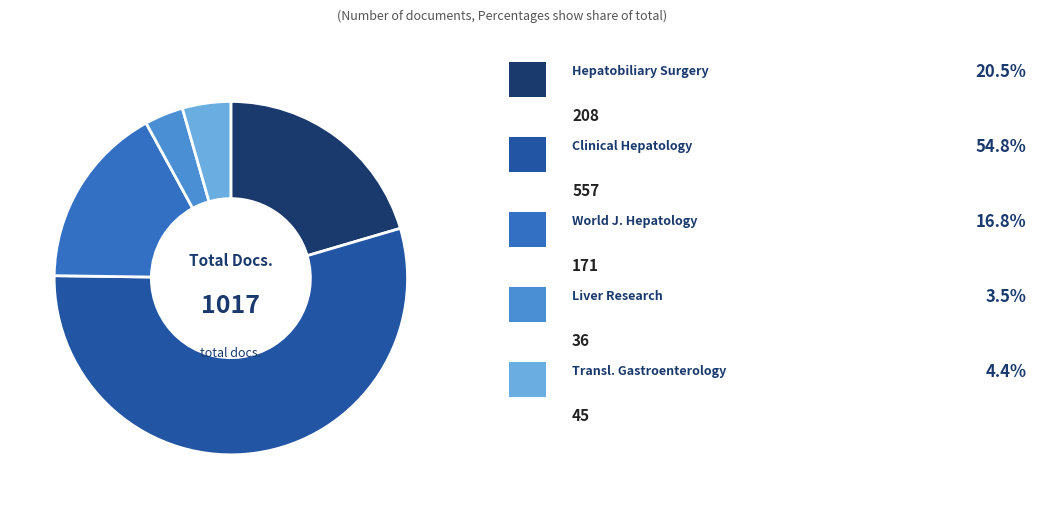

Is there any slice that represents more than half of the pie?

Yes